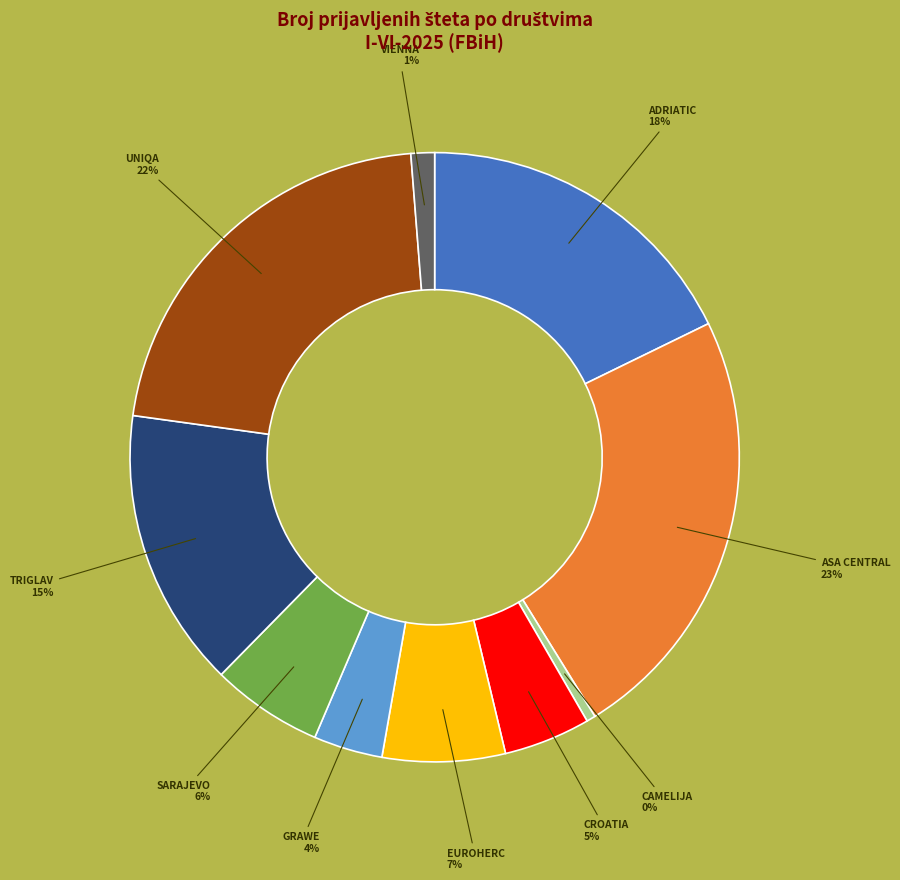

To the nearest percent, what is the average slice percentage?

10%